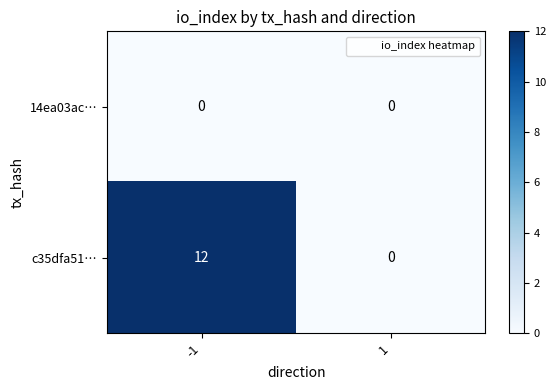

What is the total value across all series at -1?

12